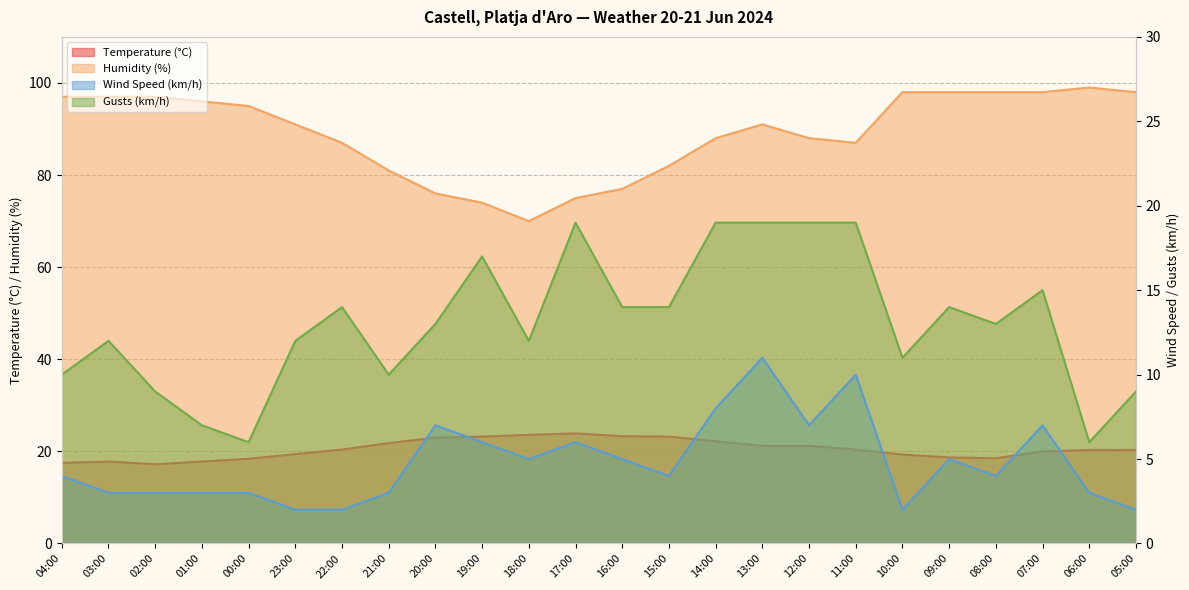

What is the label of the 10th point from the left?

19:00